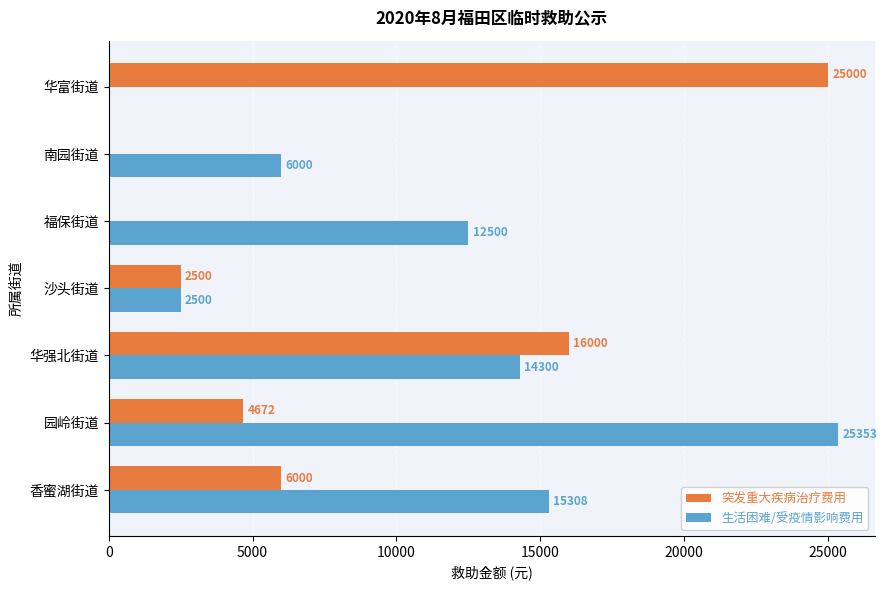

What is the maximum value for 突发重大疾病治疗费用?

25000